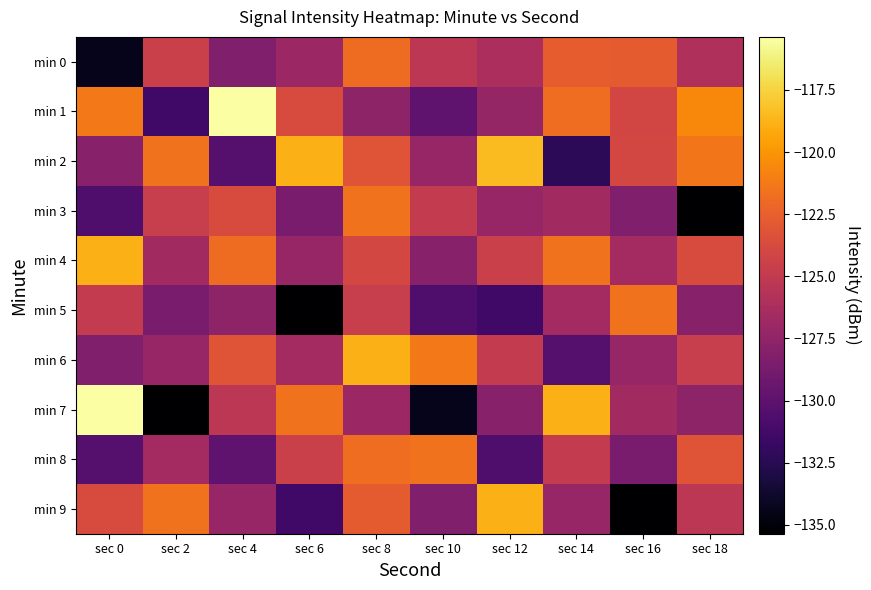

List the series in order of their peak value, lowest first.

min 0, min 3, min 5, min 8, min 4, min 6, min 9, min 2, min 1, min 7